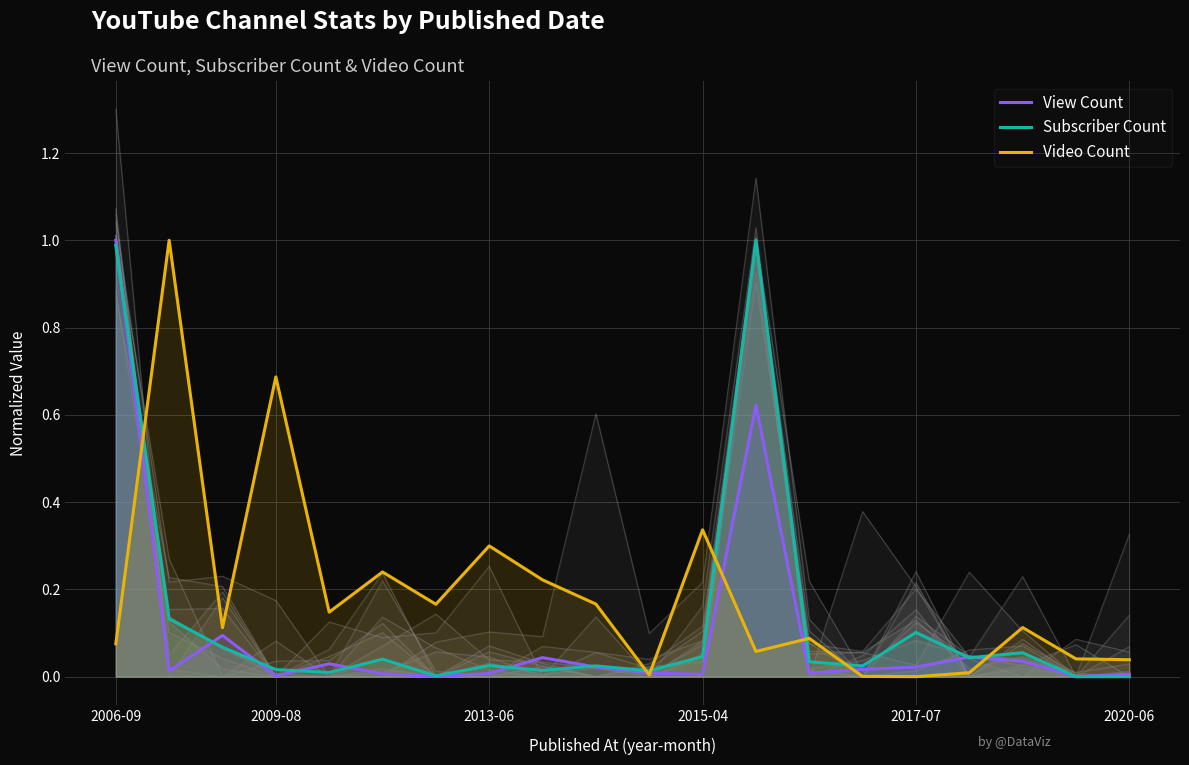

Is the value of View Count at 2006-09 greater than the value of Subscriber Count at 10?

Yes